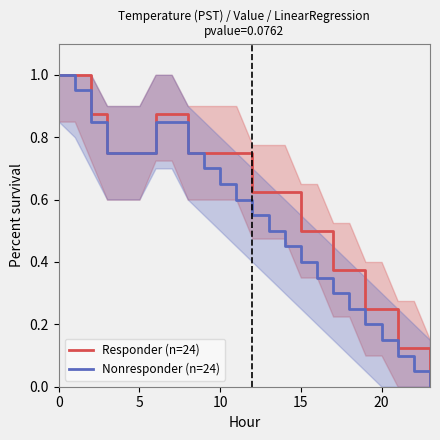

True or false: Responder (n=24) and Nonresponder (n=24) cross at least once.

True